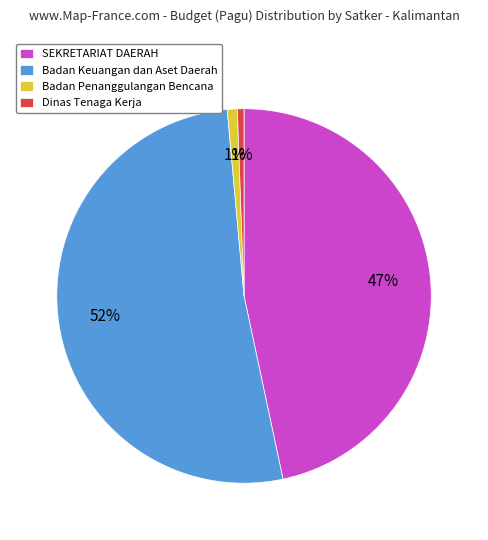

To the nearest percent, what is the combined percentage of Badan Penanggulangan Bencana and SEKRETARIAT DAERAH?

48%